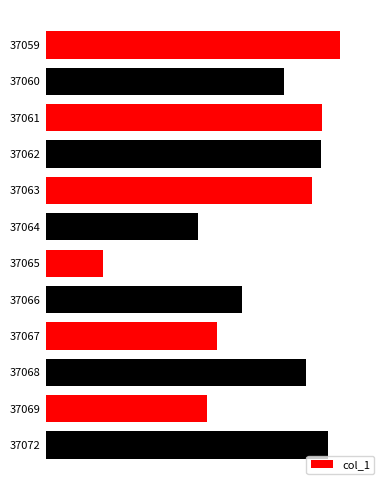

Does the chart contain any negative values?

No